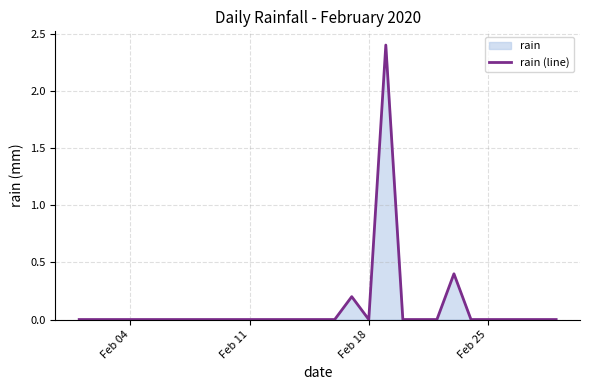

What is the maximum value shown in the chart?

2.4